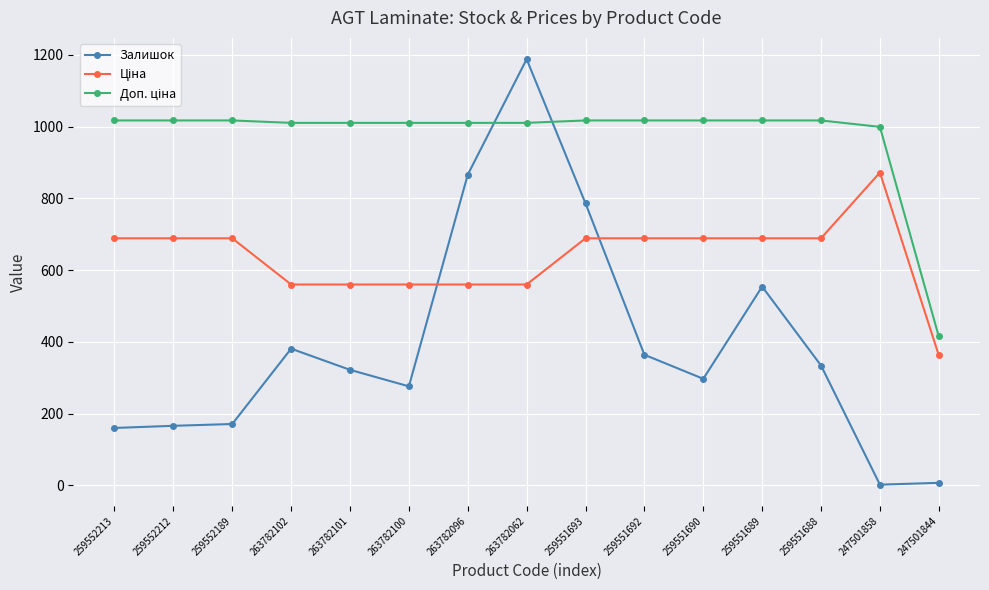

True or false: Залишок has more than 2 interior local peaks.

True